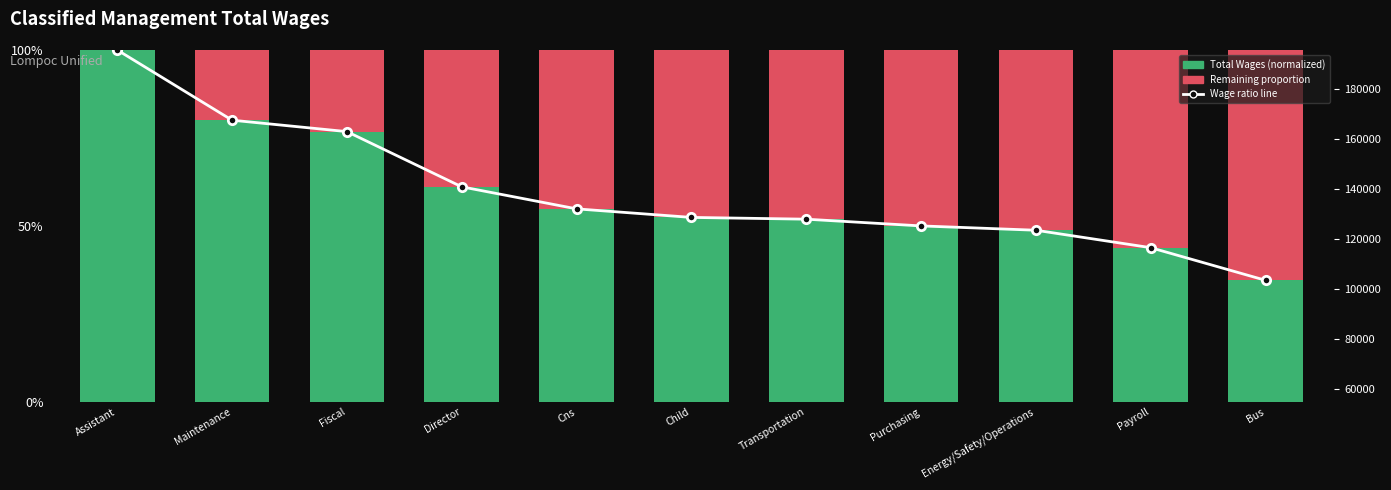

Reading right to left, extract all data points from this chart.

Wage ratio line: 0.3	0.4	0.5	0.5	0.5	0.5	0.5	0.6	0.8	0.8	1.0
Total Wages (normalized): 0.3	0.4	0.5	0.5	0.5	0.5	0.5	0.6	0.8	0.8	1.0
Remaining proportion: 0.7	0.6	0.5	0.5	0.5	0.5	0.5	0.4	0.2	0.2	0.0